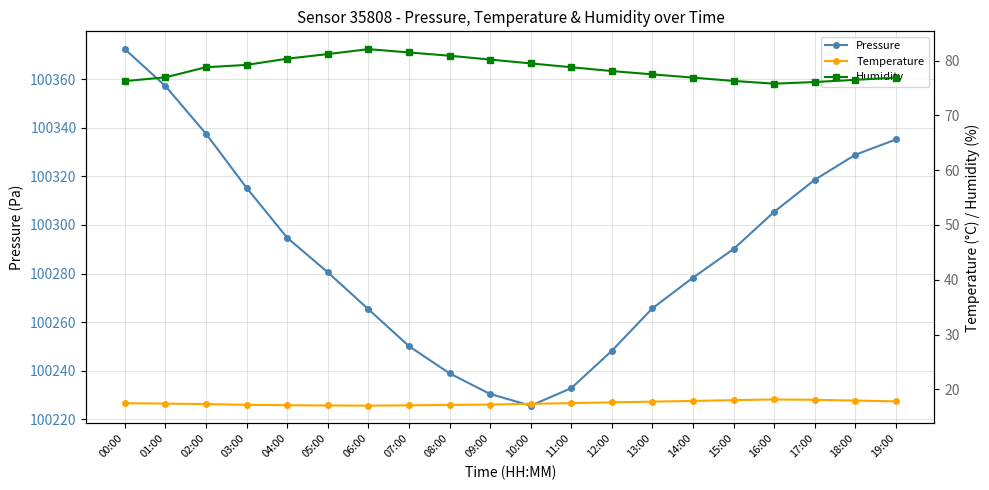

What is the sum of all Pressure values?

2005771.0